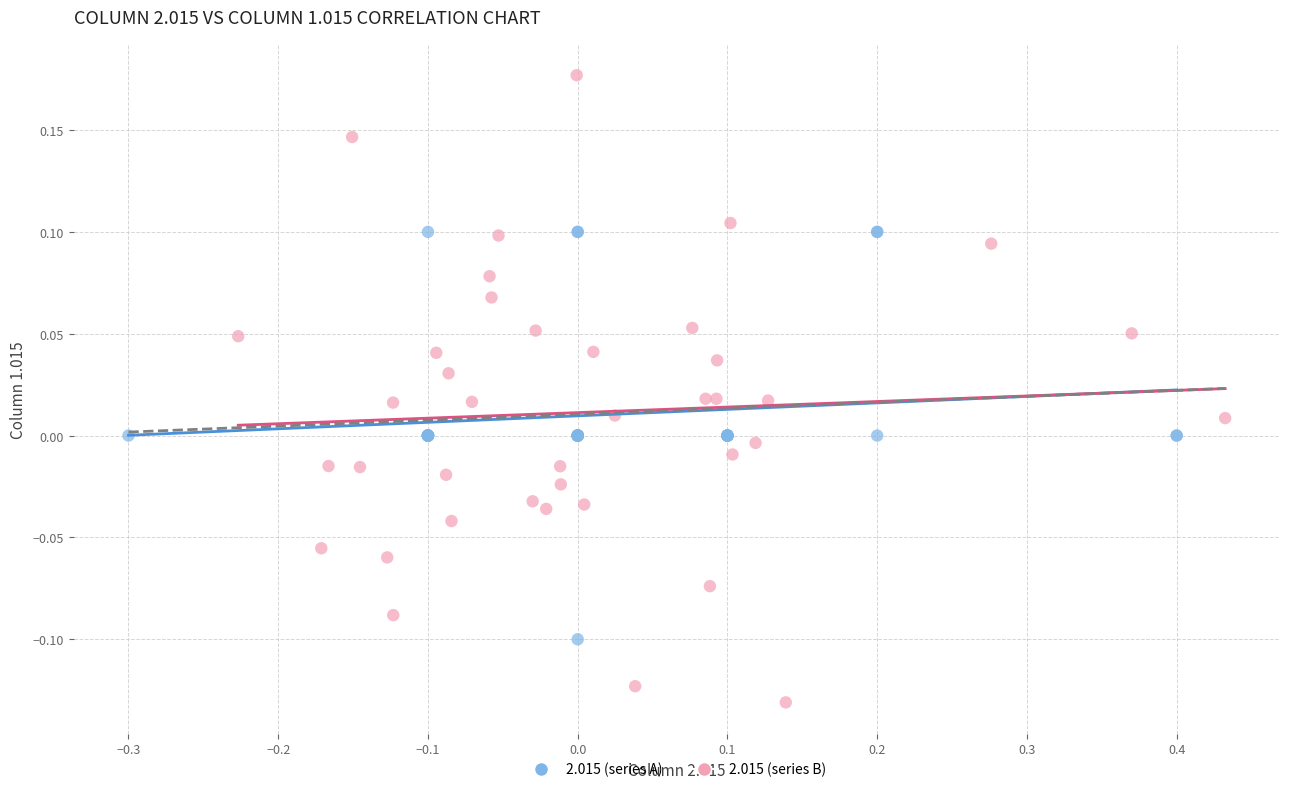

Which series contains the highest Y value?

2.015 (series B)